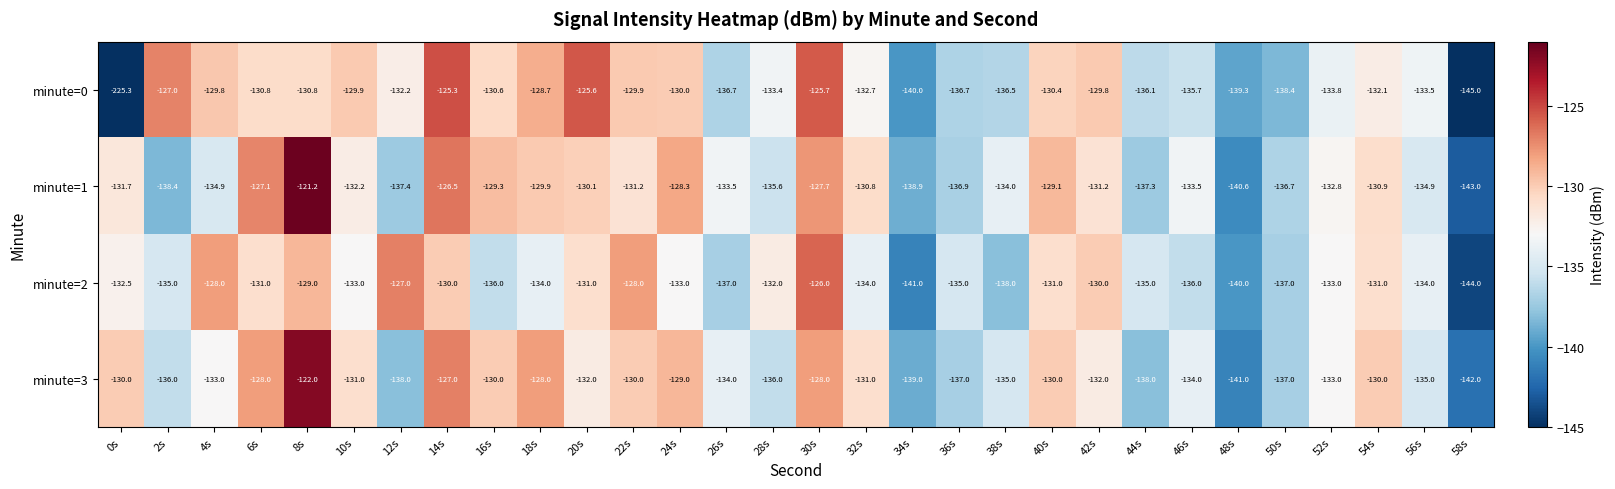

Which series has the largest total across all categories?

minute=1